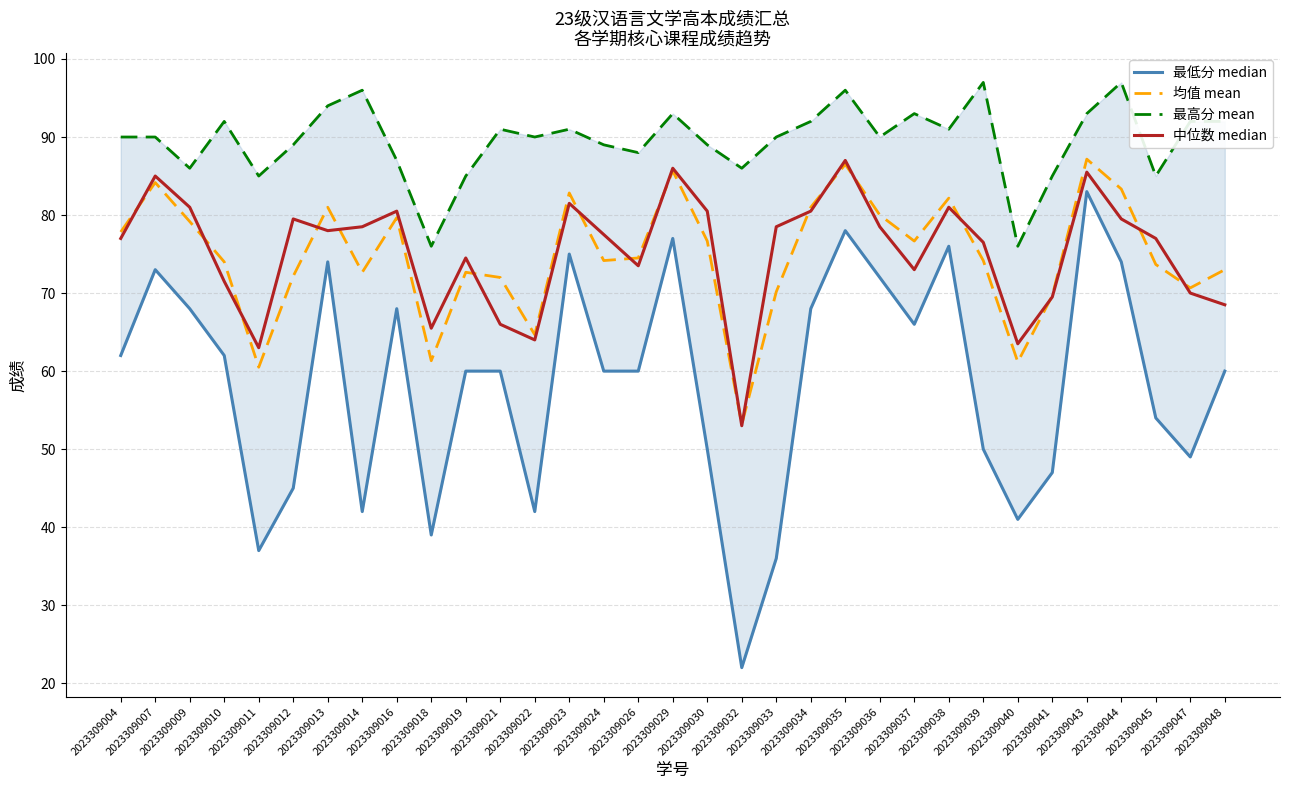

How many lines are shown in the chart?

4